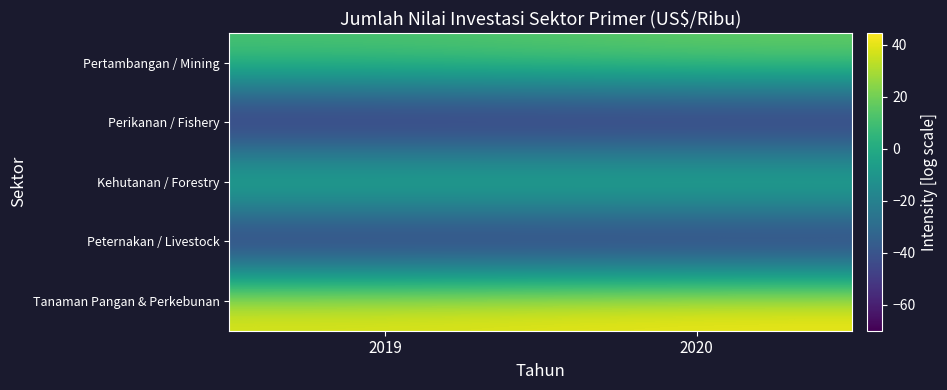

How many series are shown in this chart?

5